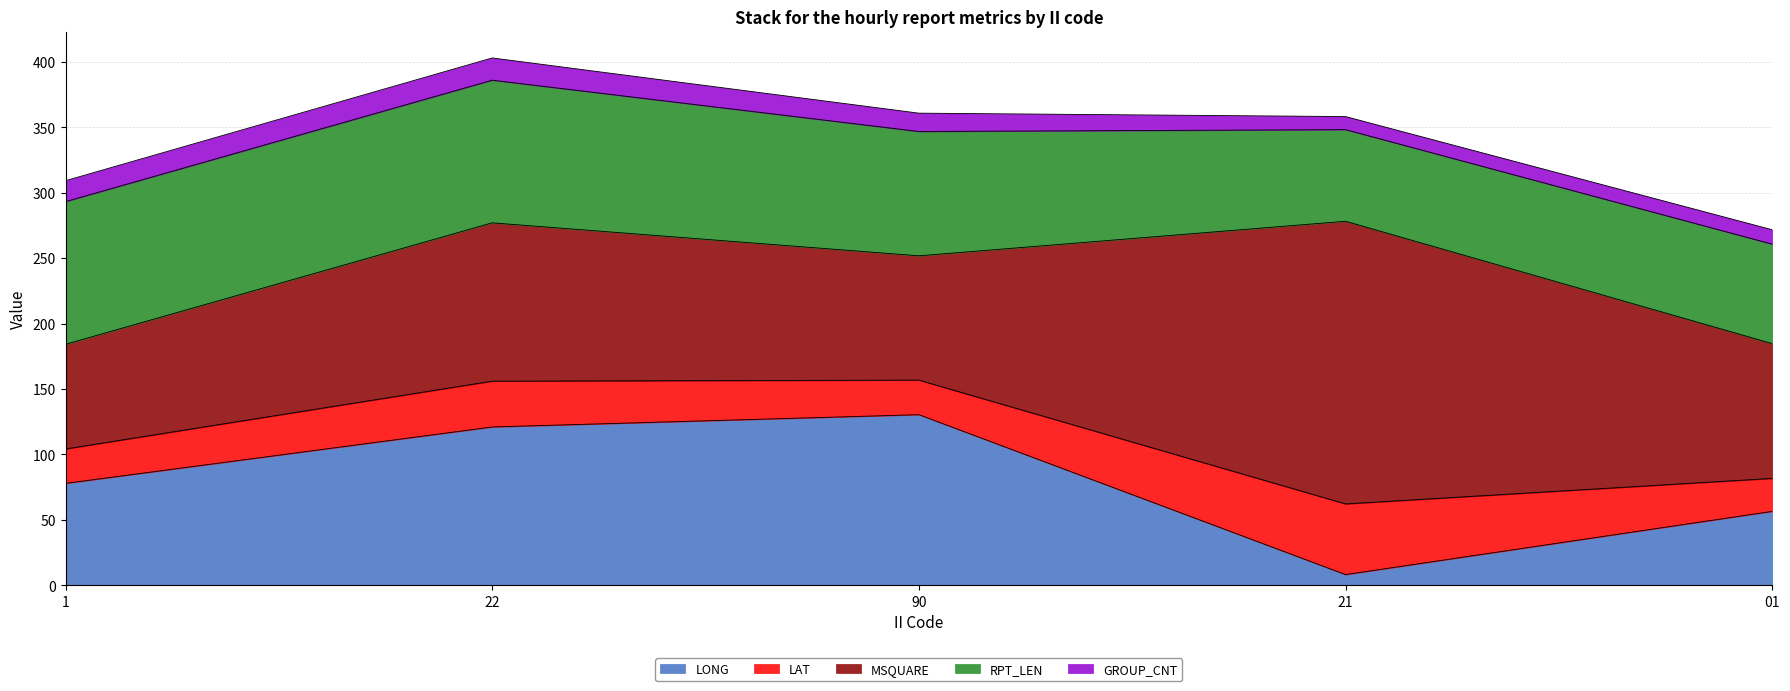

What is the difference between the second highest and minimum values in the LONG series?

112.8